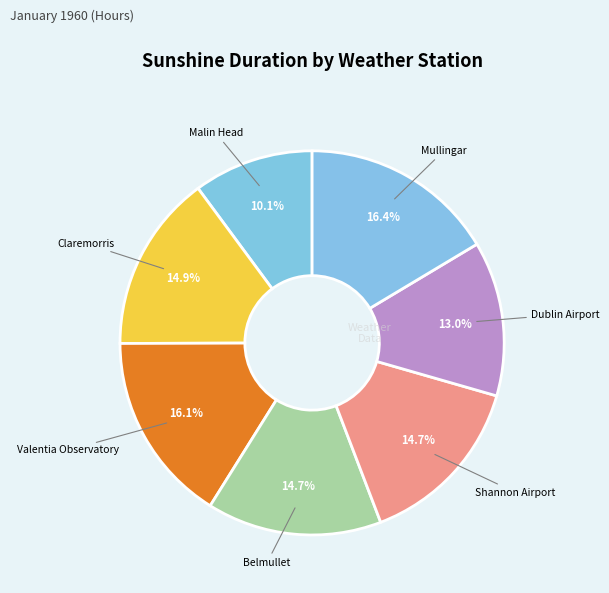

Which slice is the smallest?

Malin Head